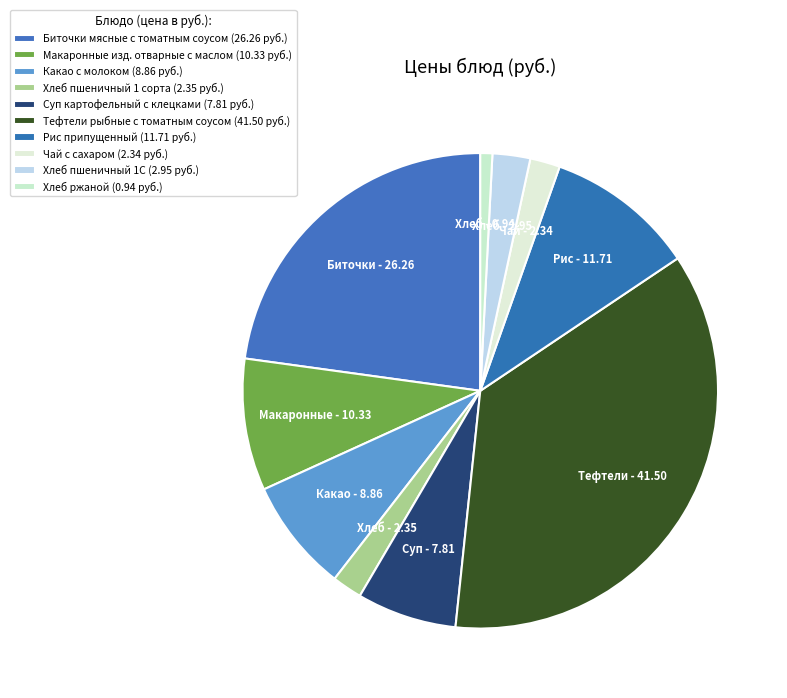

Which category has the smallest portion of the pie?

Хлеб ржаной